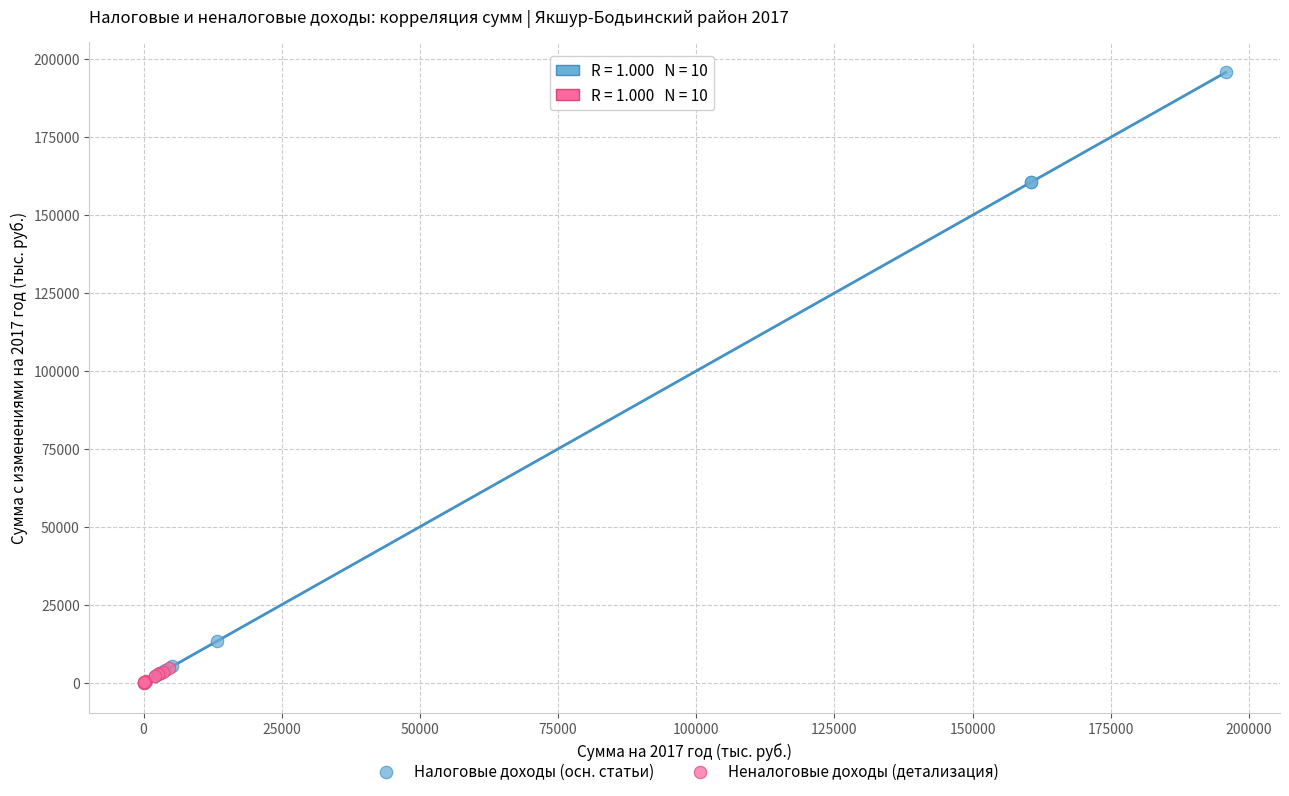

Which series has the widest spread of Y values?

Налоговые доходы (осн. статьи)